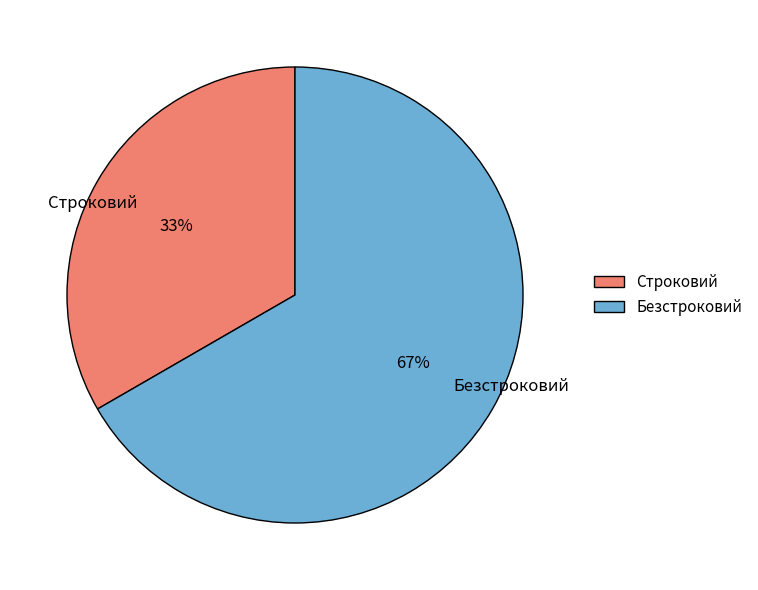

Is there a majority slice in this chart?

Yes